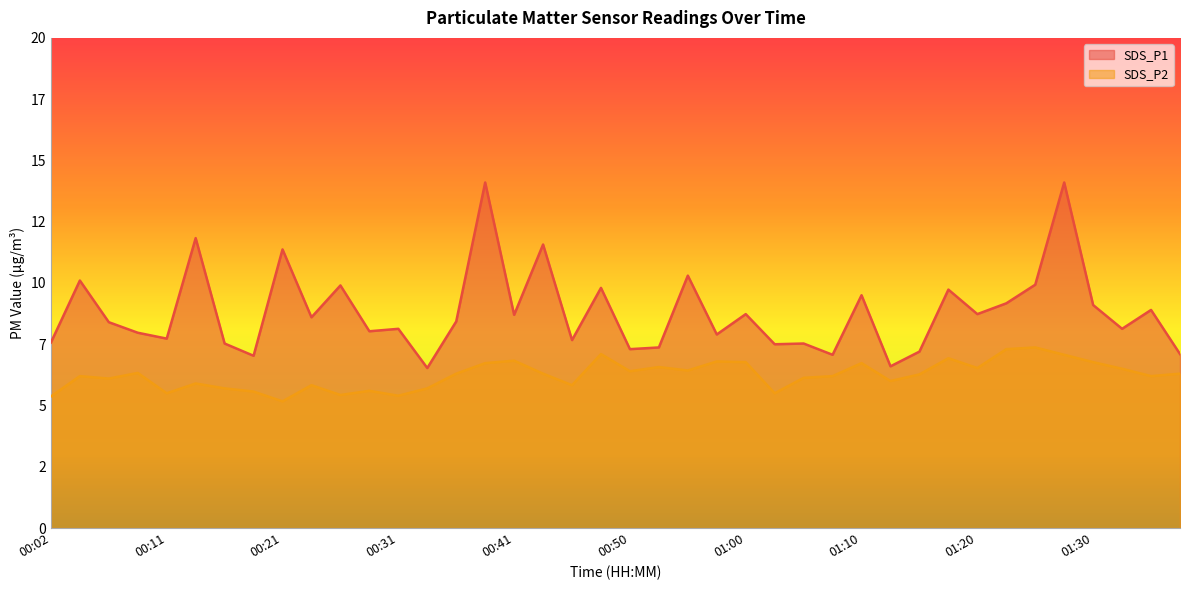

List the series in order of their peak value, lowest first.

SDS_P2, SDS_P1